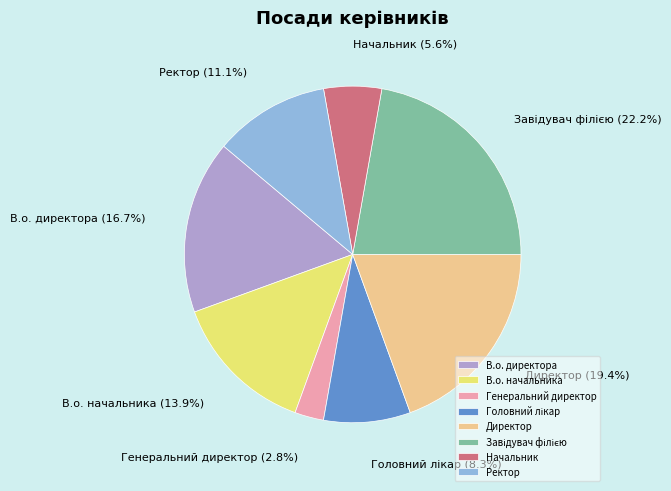

True or false: В.о. директора accounts for 17% of the total.

True